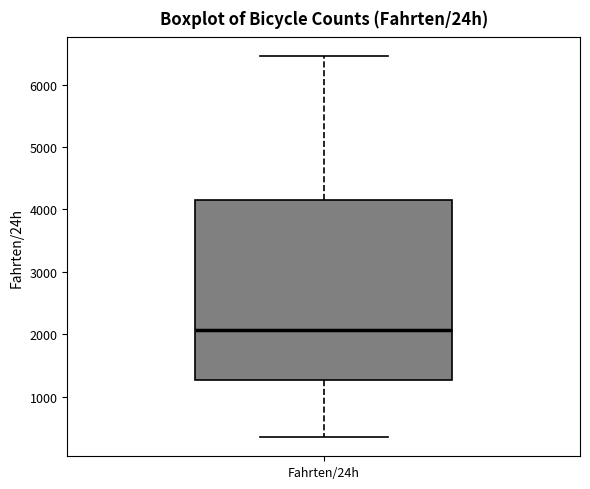

Where is the lower edge of the box for Fahrten/24h on the y-axis? The values are not printed on the chart, so give them approximately, as read against the axis.

1300